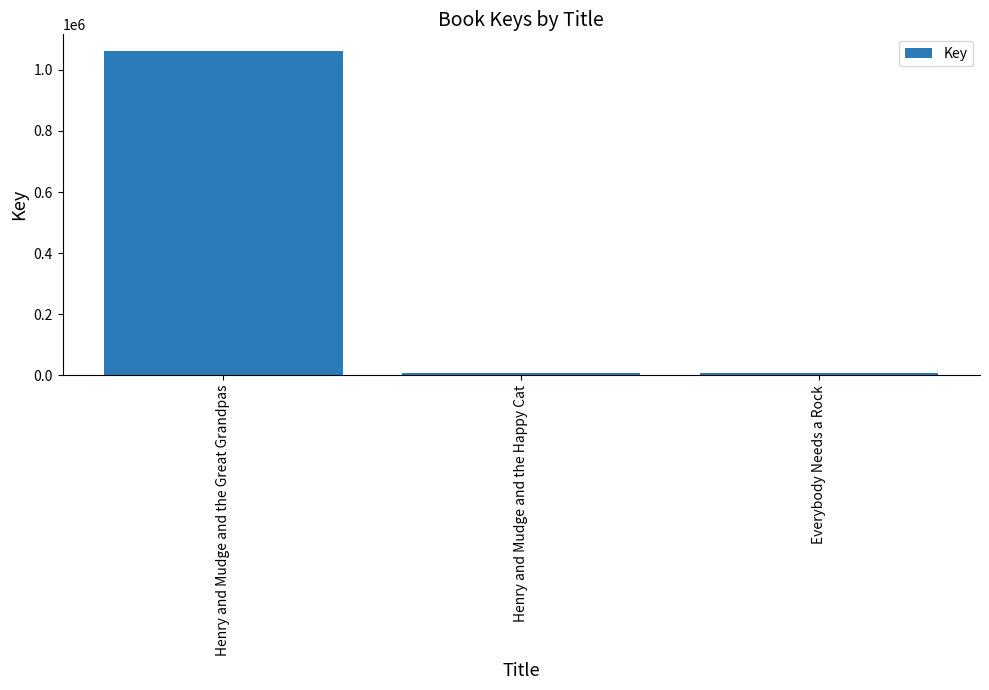

At which category does the chart reach its peak across all series?

Henry and Mudge and the Great Grandpas